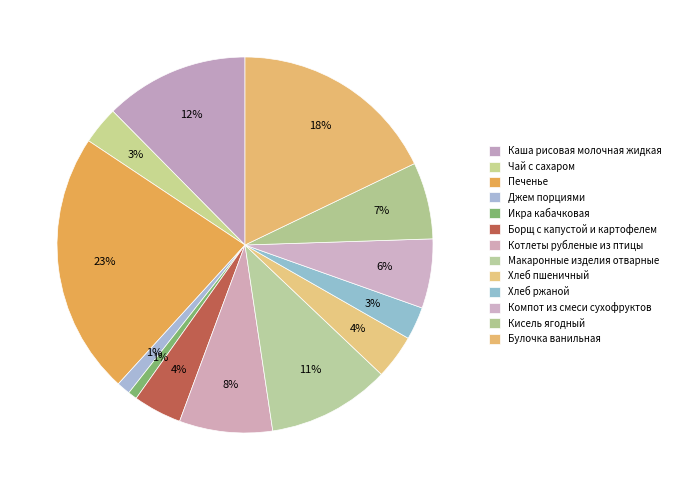

Count the number of slices in the pie.

13